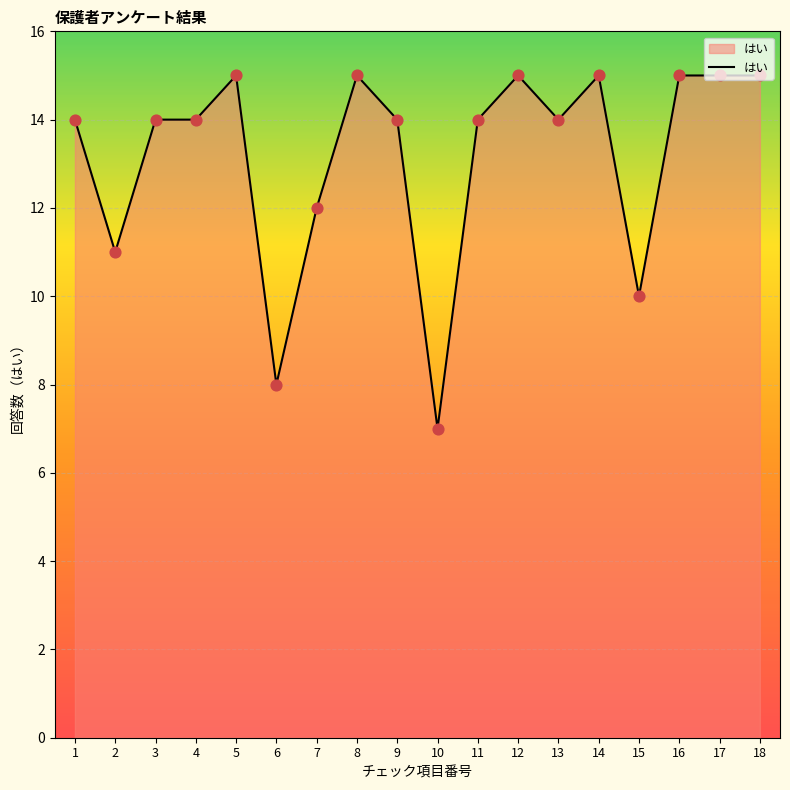

Approximately how many times larger is the value at 6 compared to 3?

0.6